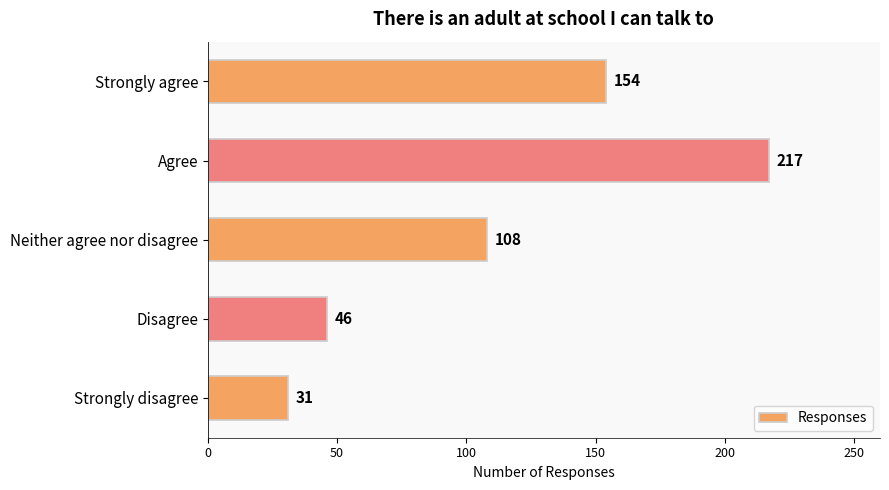

What is the value of the 5th bar from the top?

31